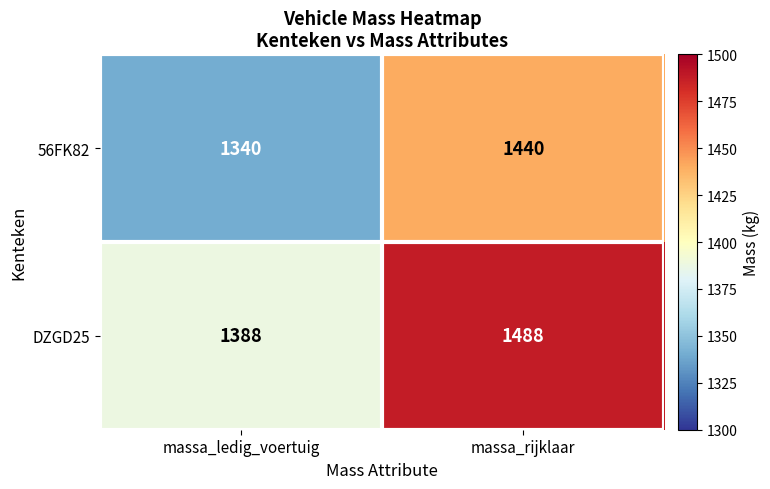

What is the difference between the DZGD25 values at massa_ledig_voertuig and massa_rijklaar?

100